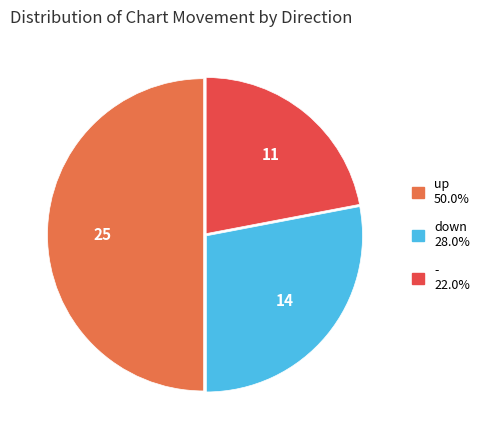

Rank the categories by value from lowest to highest.

-, down, up